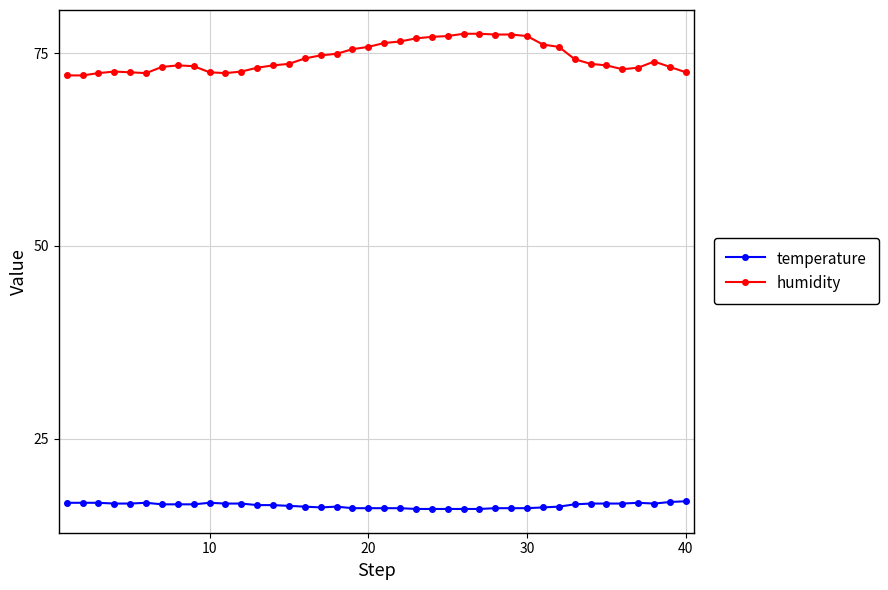

True or false: humidity has more than 2 points higher than both neighbors.

True